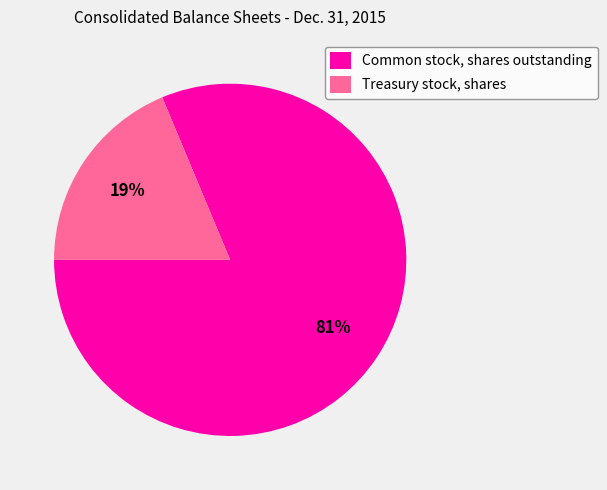

Between Common stock, shares outstanding and Treasury stock, shares, which is larger?

Common stock, shares outstanding